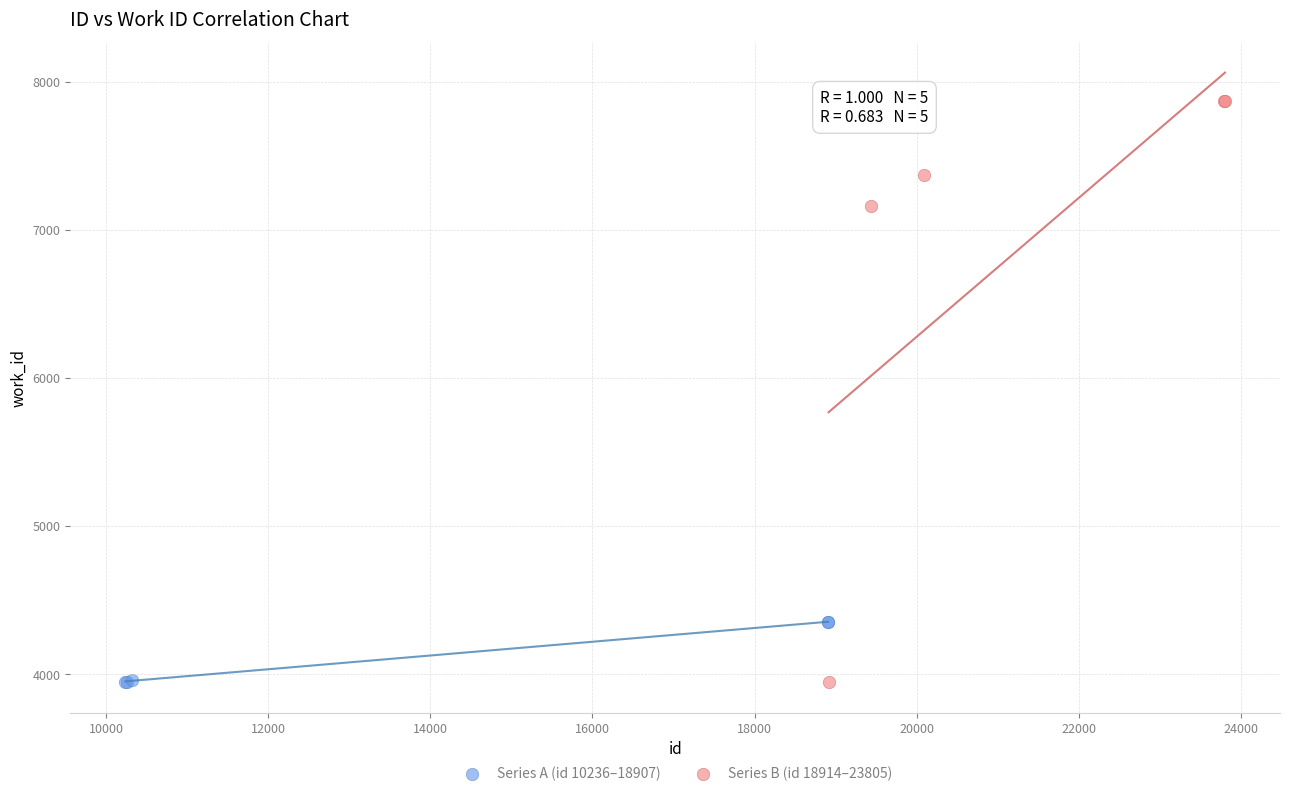

Which series contains the highest Y value?

Series B (id 18914–23805)